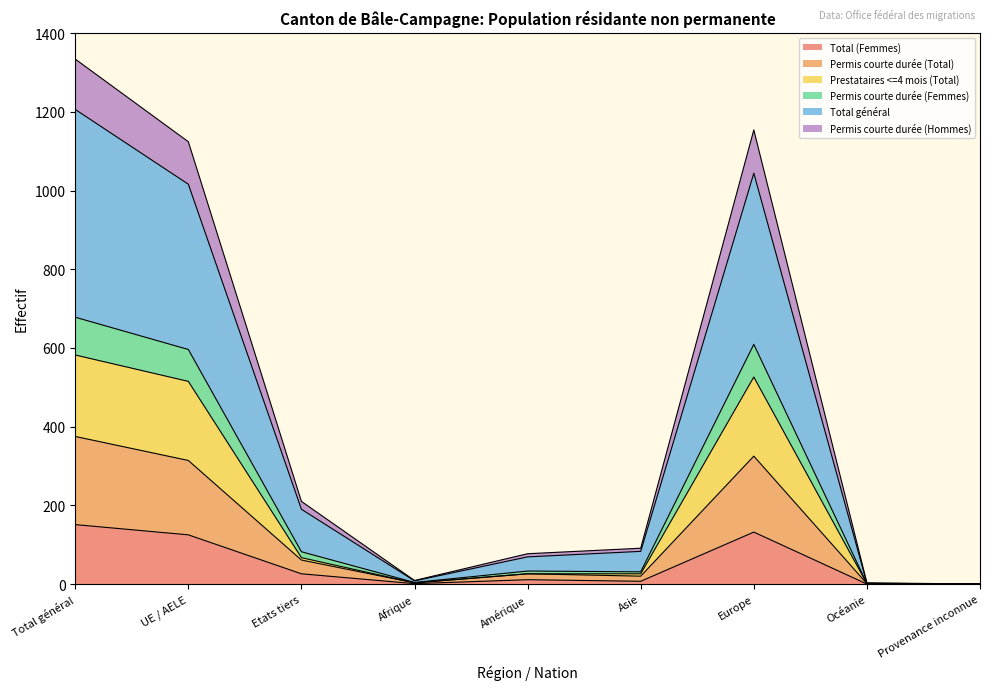

List the labels in order of Permis courte durée (Hommes) value, smallest first.

Provenance inconnue, Océanie, Afrique, Asie, Amérique, Etats tiers, UE / AELE, Europe, Total général